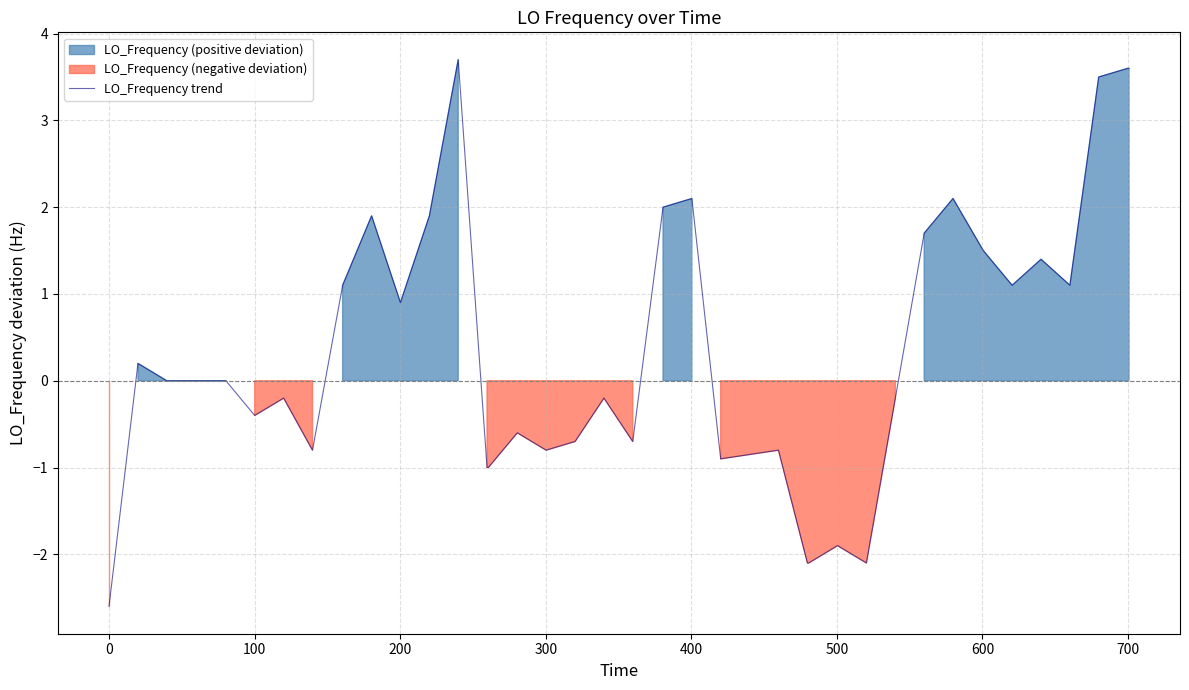

Count the number of data series in this chart.

1